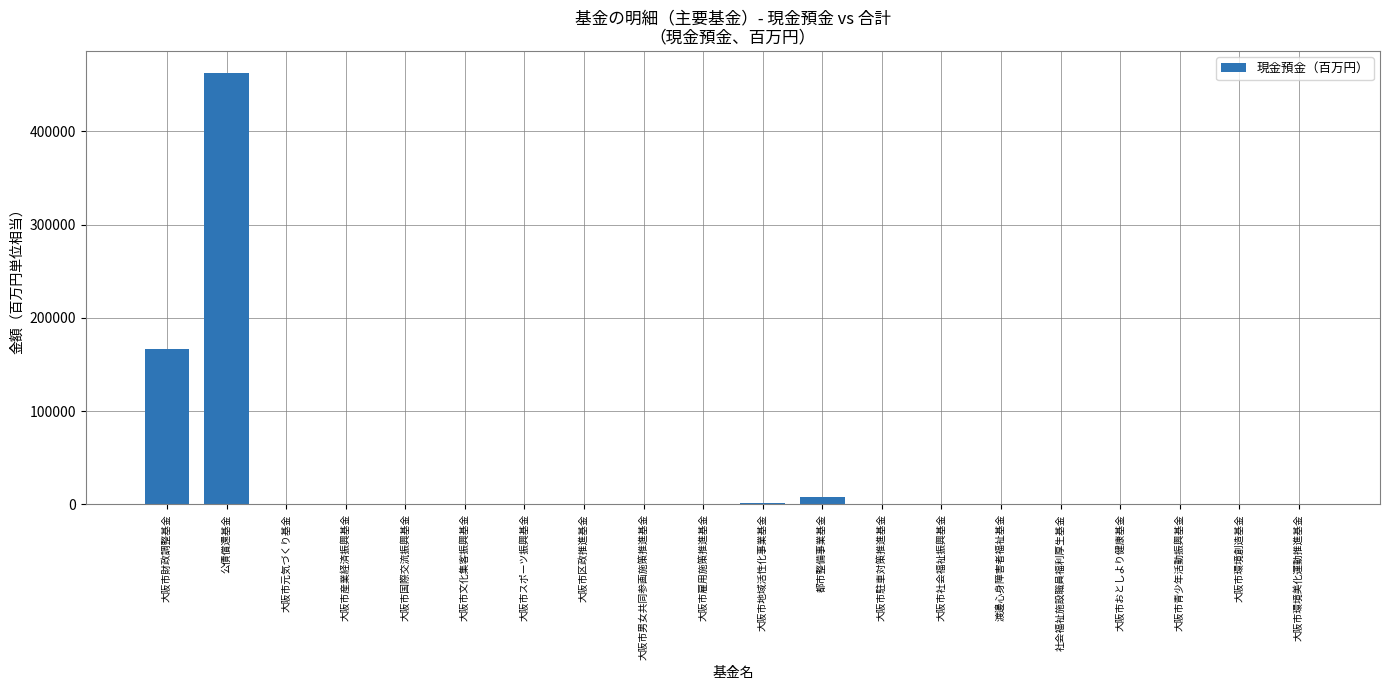

What is the change in value from 大阪市スポーツ振興基金 to 大阪市環境創造基金?

+68.2